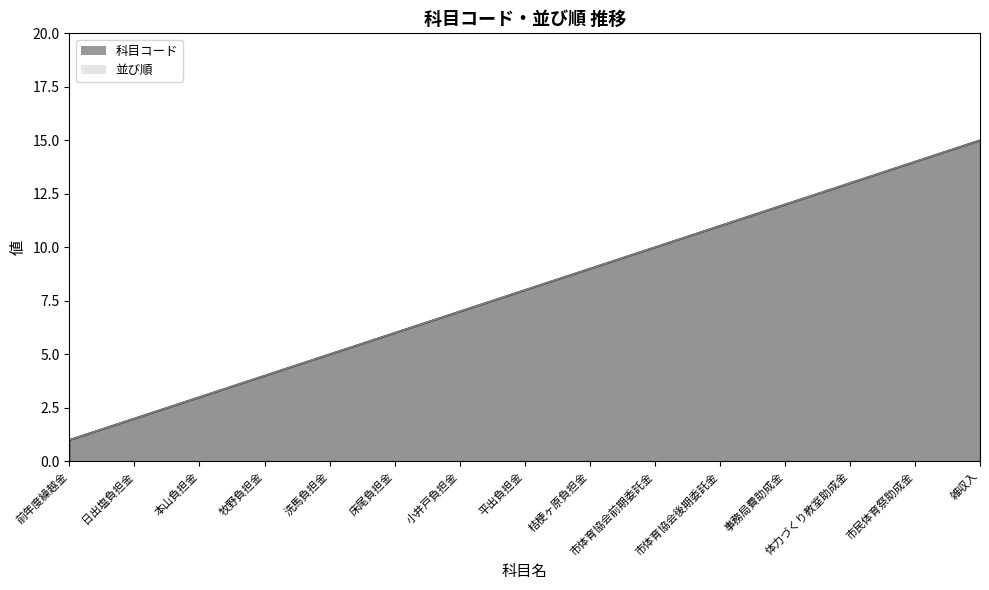

How many series are shown in this chart?

2